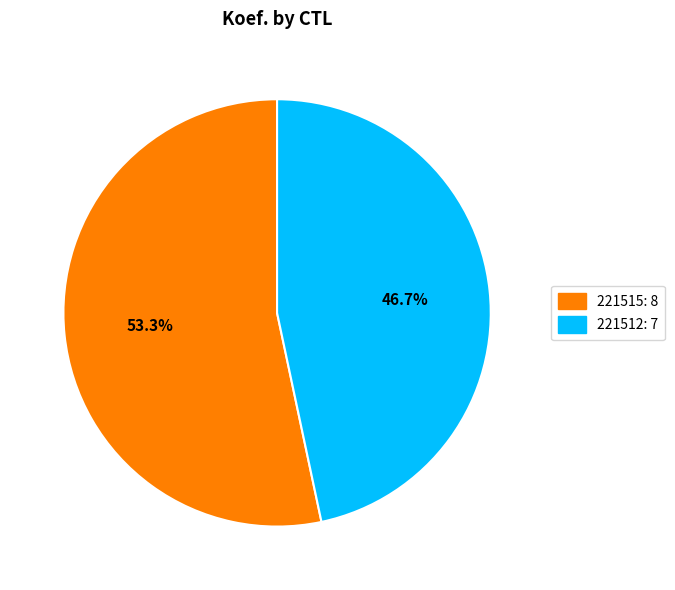

Which has a higher value, 221512 or 221515?

221515